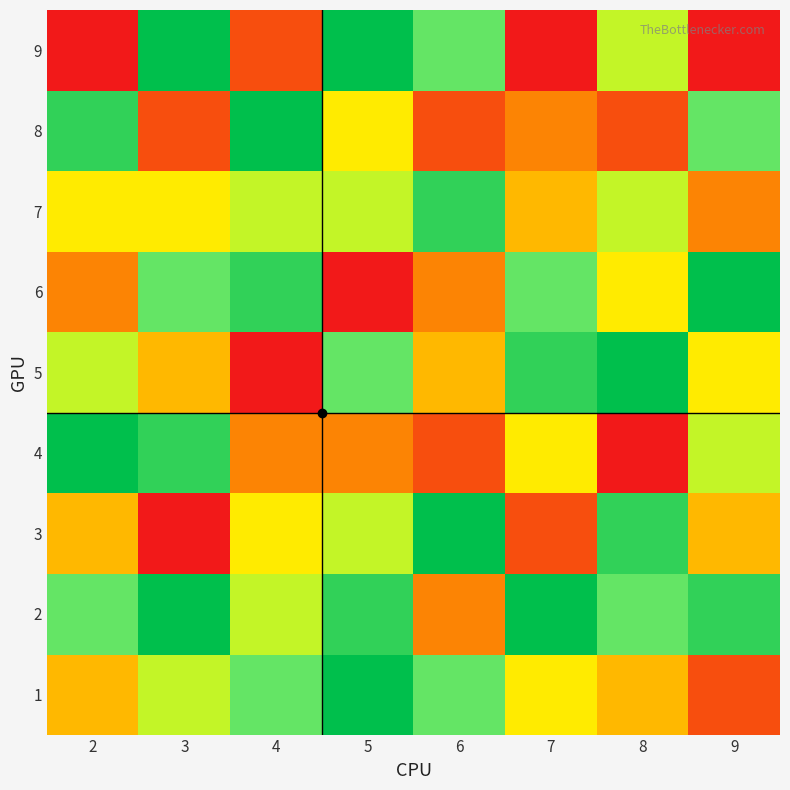

What is the difference between the highest and lowest values at 2?

8